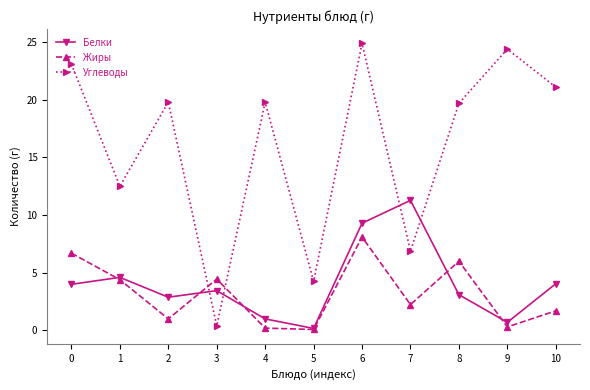

Which series ends up on top after the final intersection of Белки and Жиры?

Белки